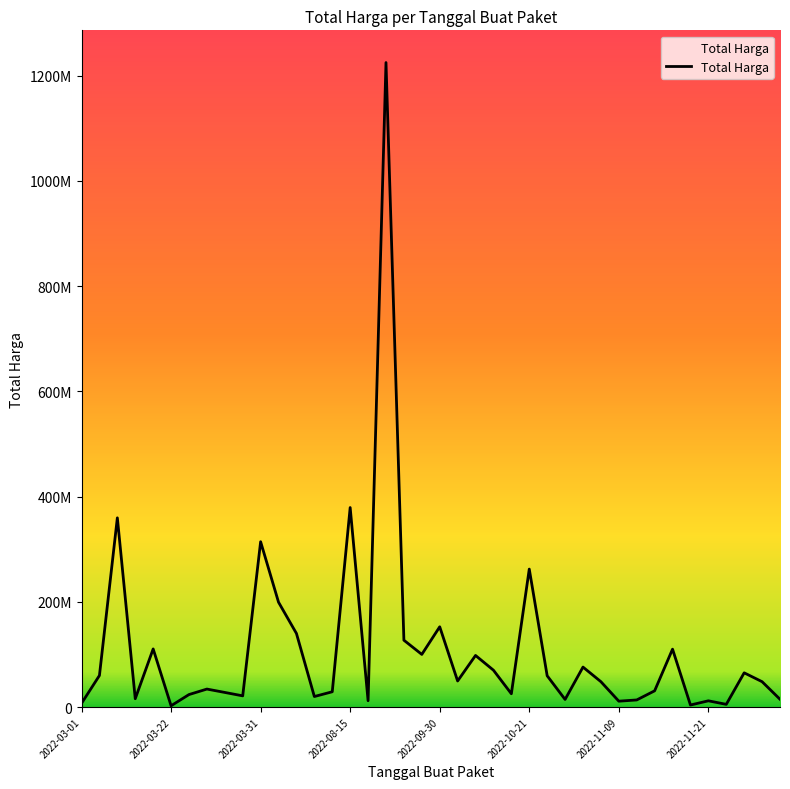

Does the chart display data point markers on the line(s)?

No